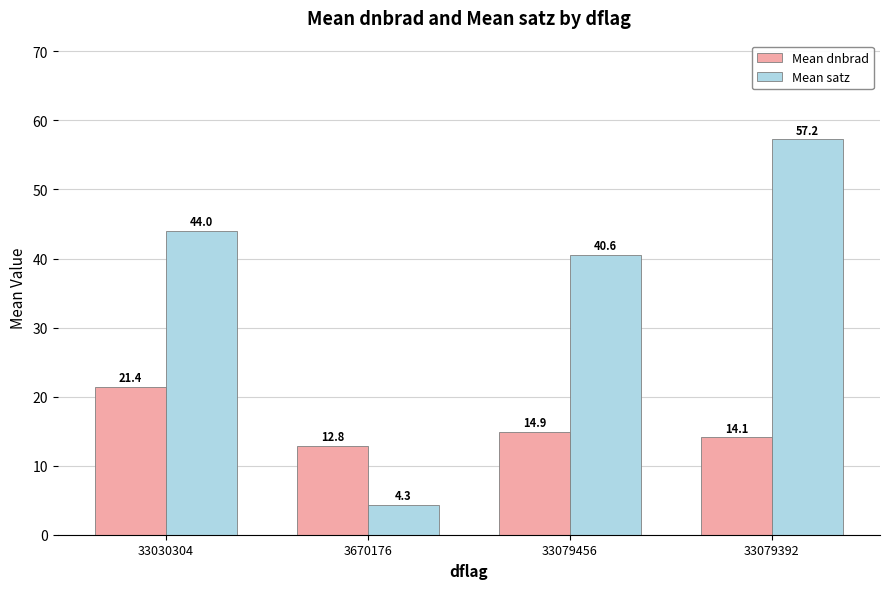

List the series in order of their peak value, highest first.

Mean satz, Mean dnbrad